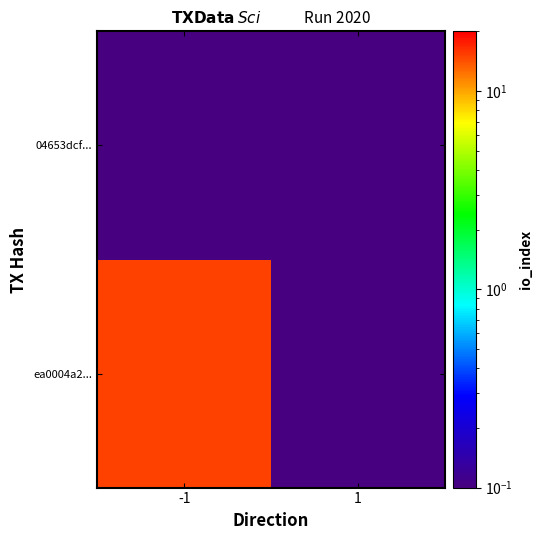

Which series has the largest total across all categories?

ea0004a2...